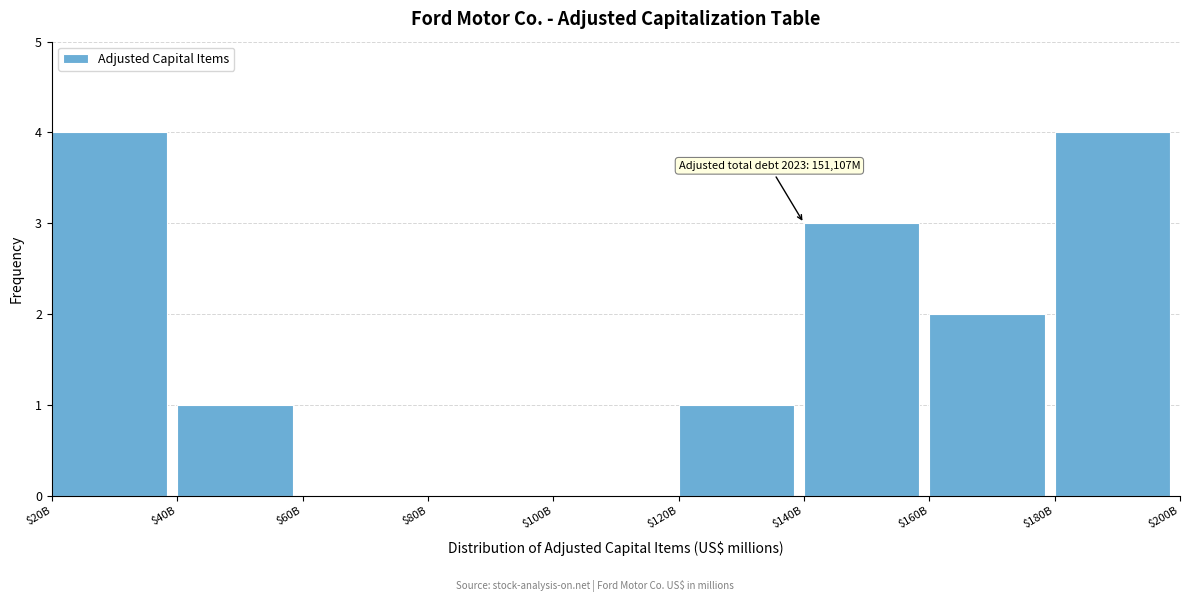

What is the maximum value shown in the chart?

4